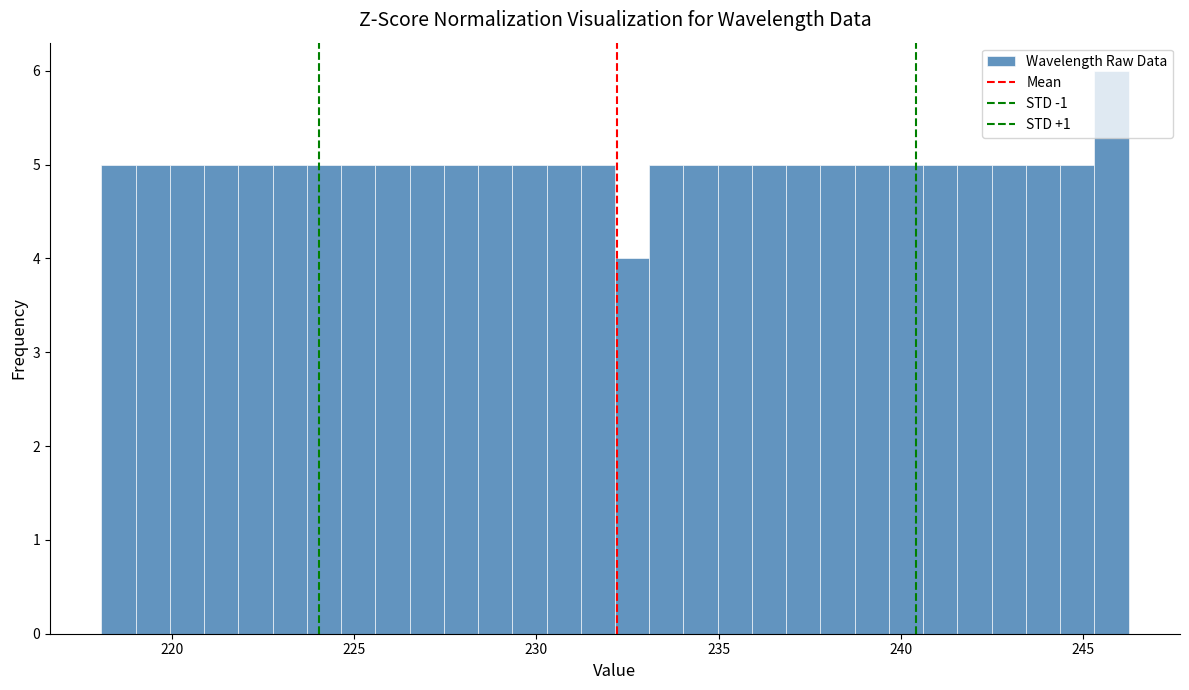

Read against the x-axis, roughly where is the centre of the tallest bar?

246.0